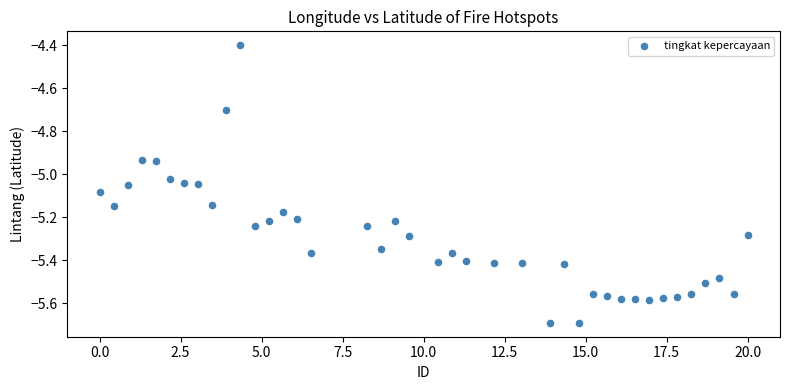

What is the range of Y values (max minus min)?

1.3